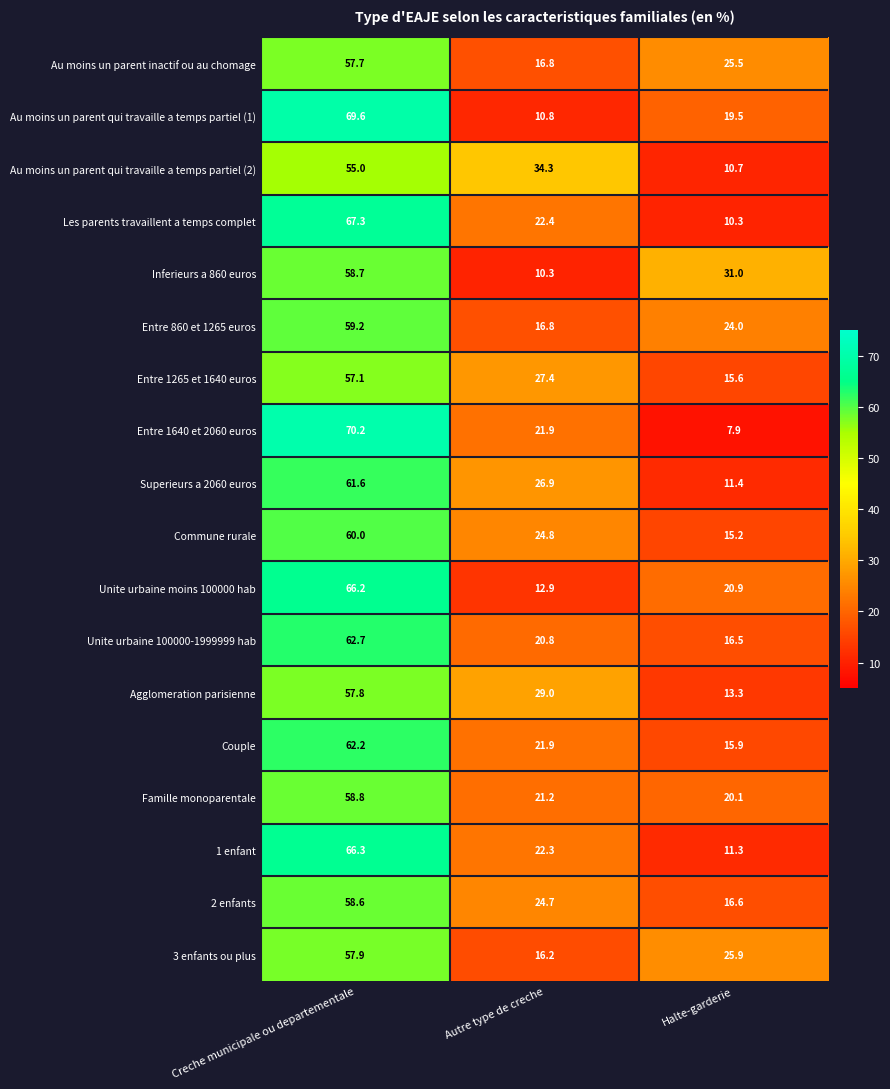

Is the value of Au moins un parent inactif ou au chomage at Halte-garderie greater than the value of Entre 1265 et 1640 euros at Creche municipale ou departementale?

No